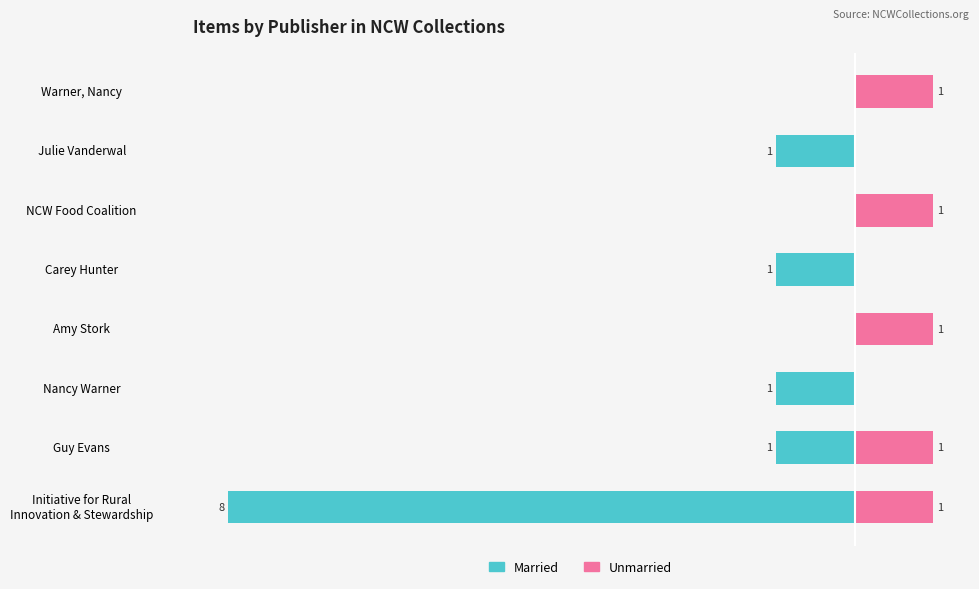

Between Warner, Nancy and Julie Vanderwal, which is larger?

Warner, Nancy